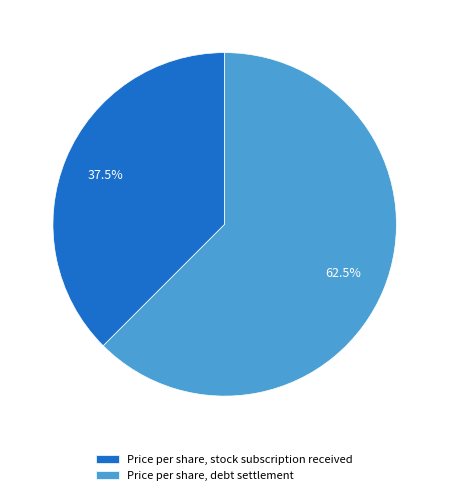

Which category has the smallest portion of the pie?

Price per share, stock subscription received